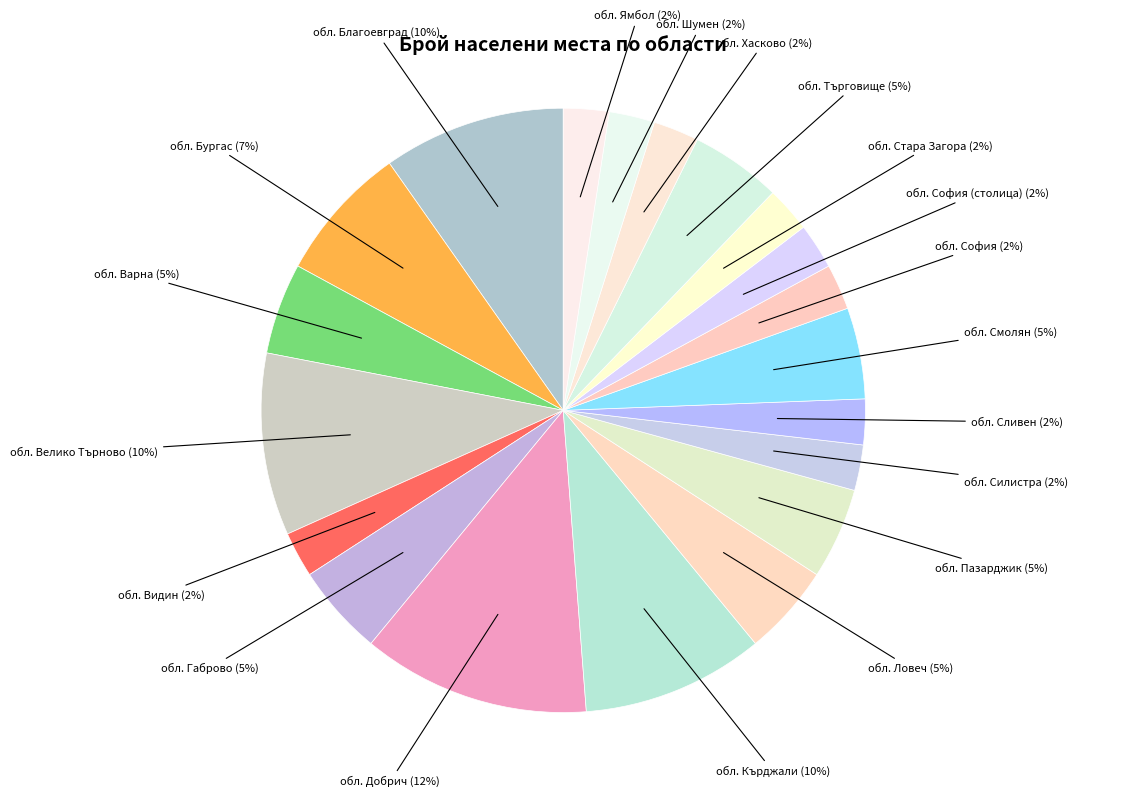

How many segments does this pie chart have?

20